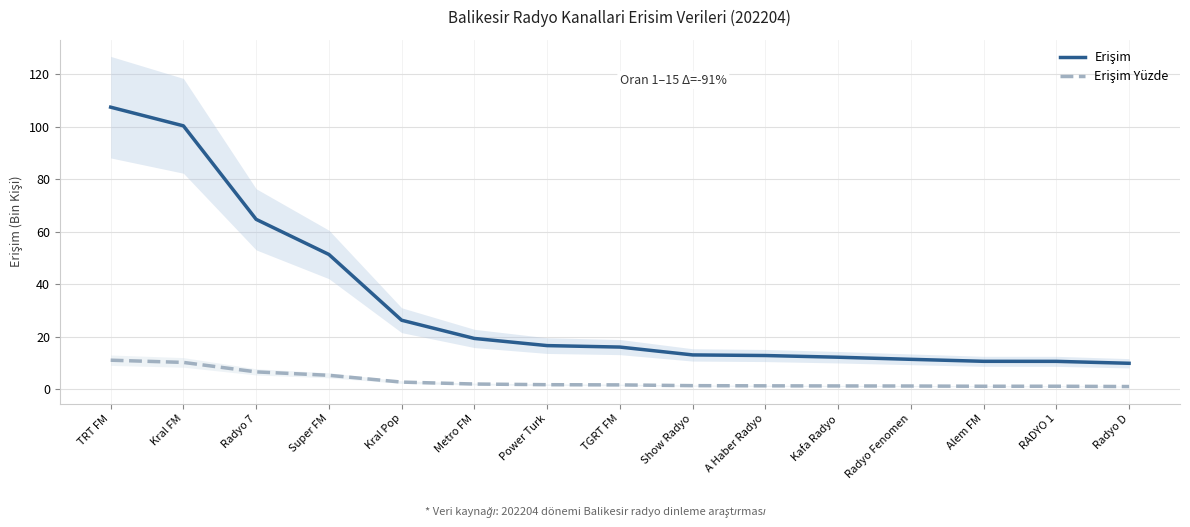

Where does the Erişim series first go above 16?

TRT FM